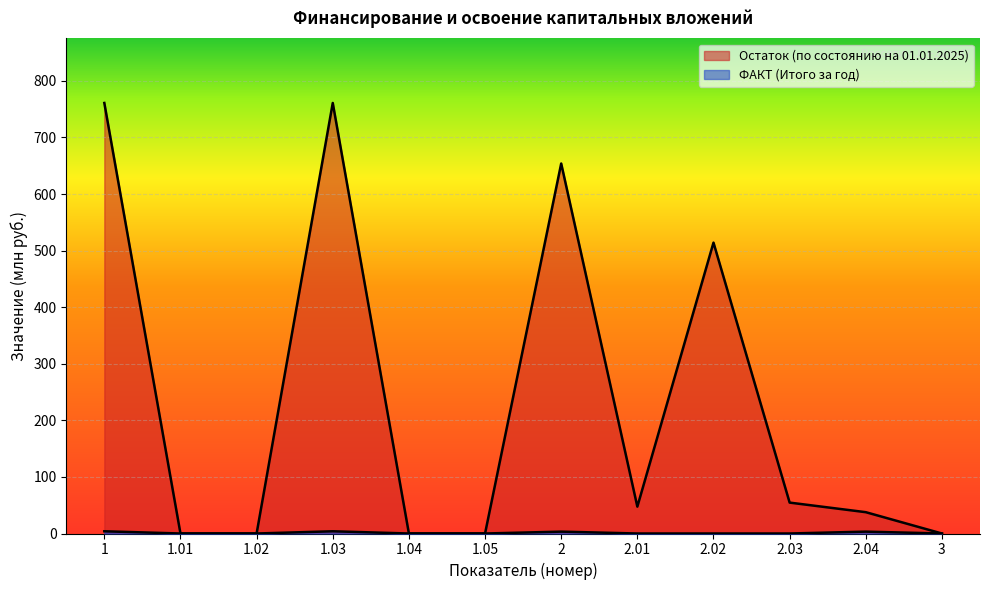

True or false: ФАКТ (Итого за год) and Остаток (по состоянию на 01.01.2025) cross at least once.

False